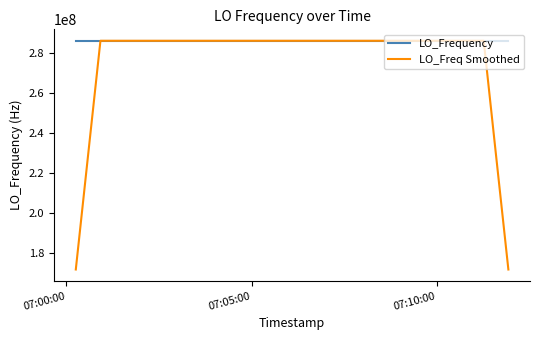

Which series has the largest total across all categories?

LO_Frequency